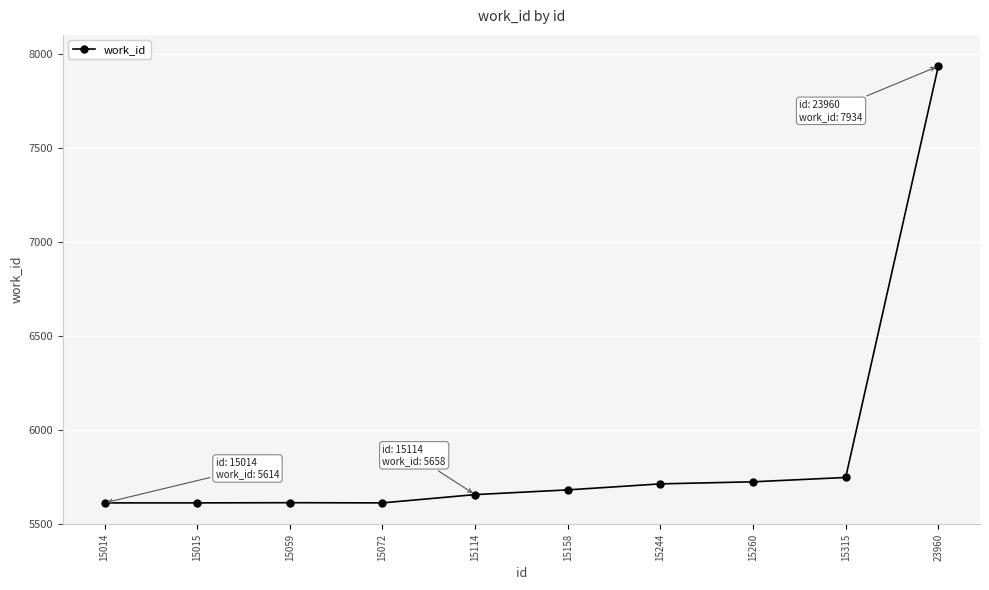

What is the sum of all values?

58922